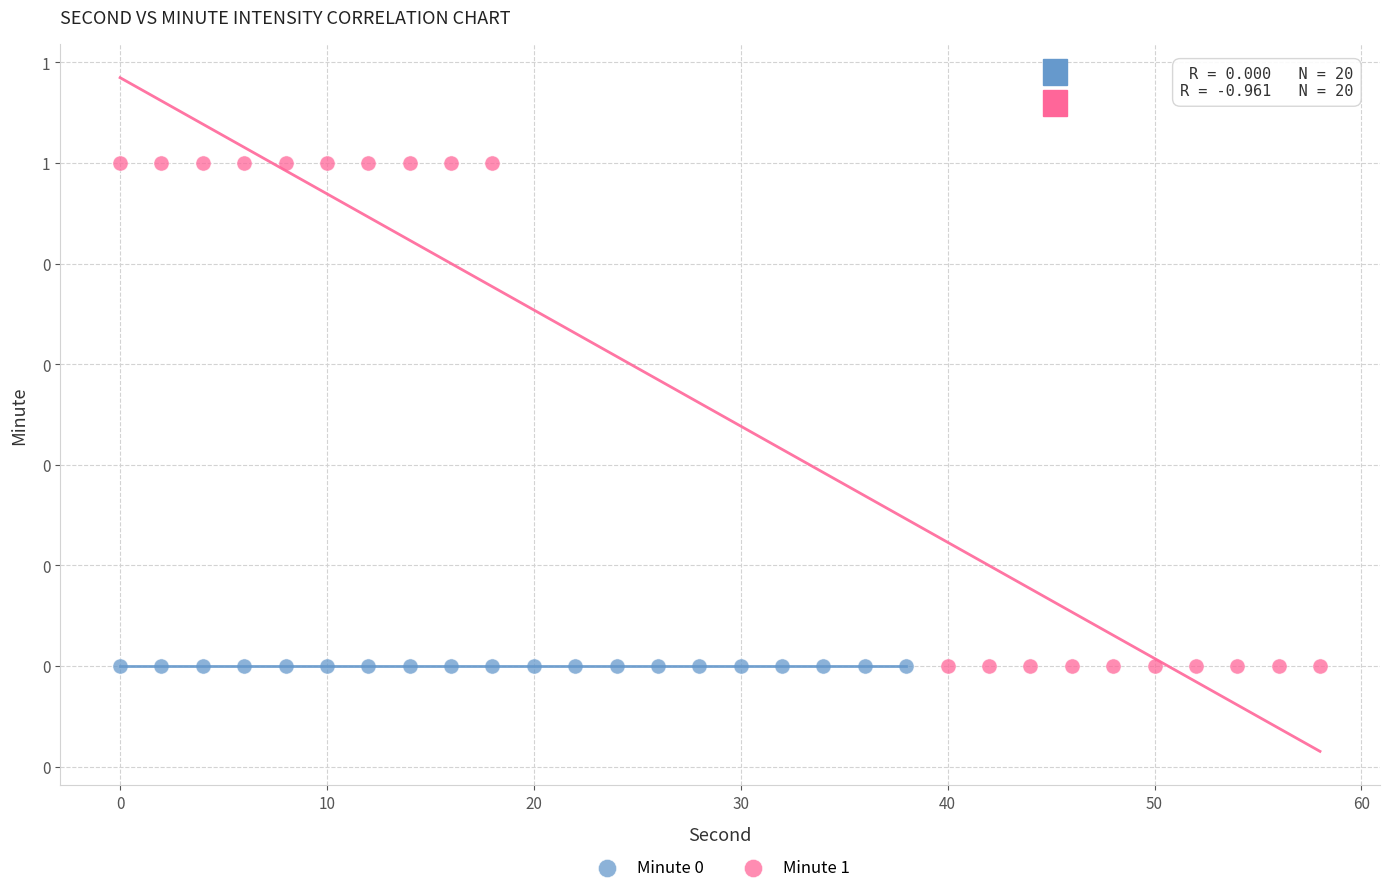

What are all the series names shown in the legend?

Minute 0, Minute 1